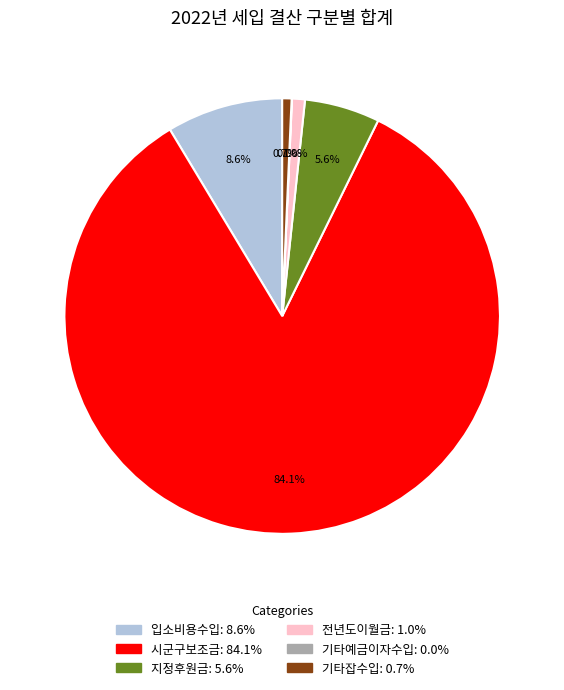

Which has a higher value, 기타잡수입 or 입소비용수입?

입소비용수입